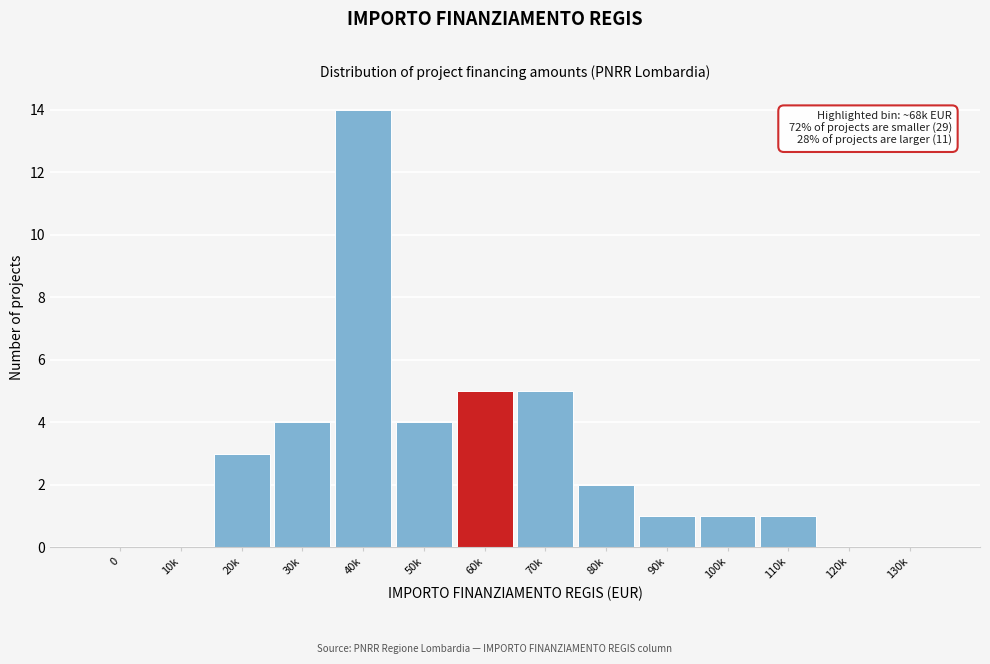

Reading left to right, what are all the values shown in this chart?

0=0	10k=0	20k=3	30k=4	40k=14	50k=4	60k=5	70k=5	80k=2	90k=1	100k=1	110k=1	120k=0	130k=0